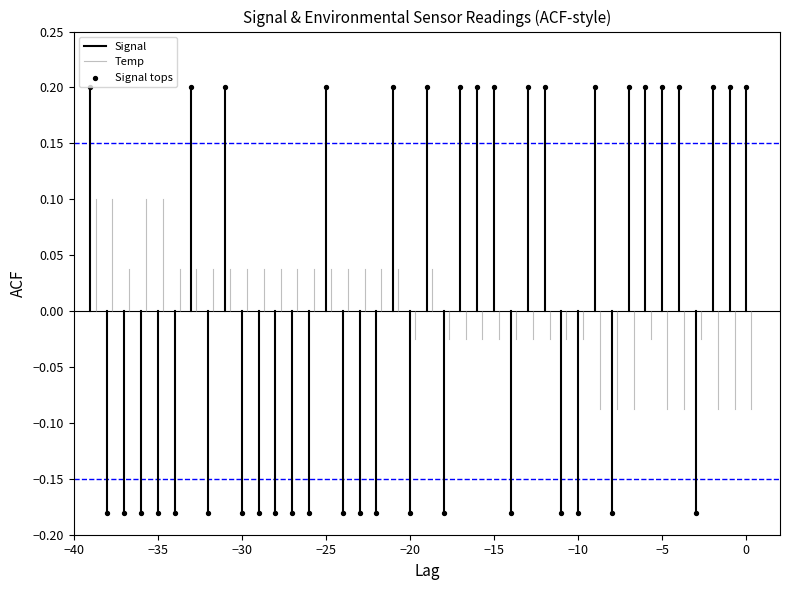

What is the range of Y values (max minus min)?

0.4